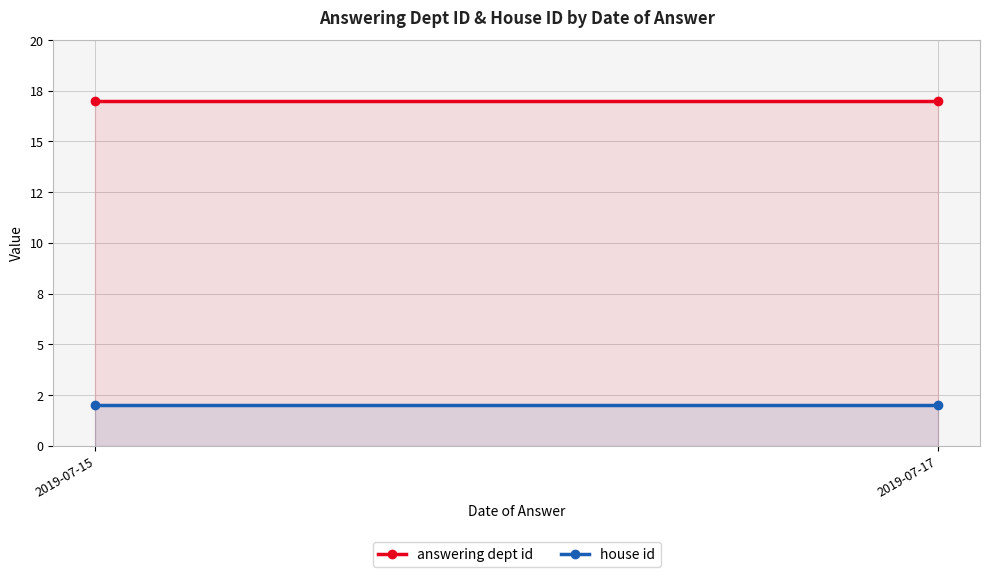

What are all the series names shown in the legend?

answering dept id, house id